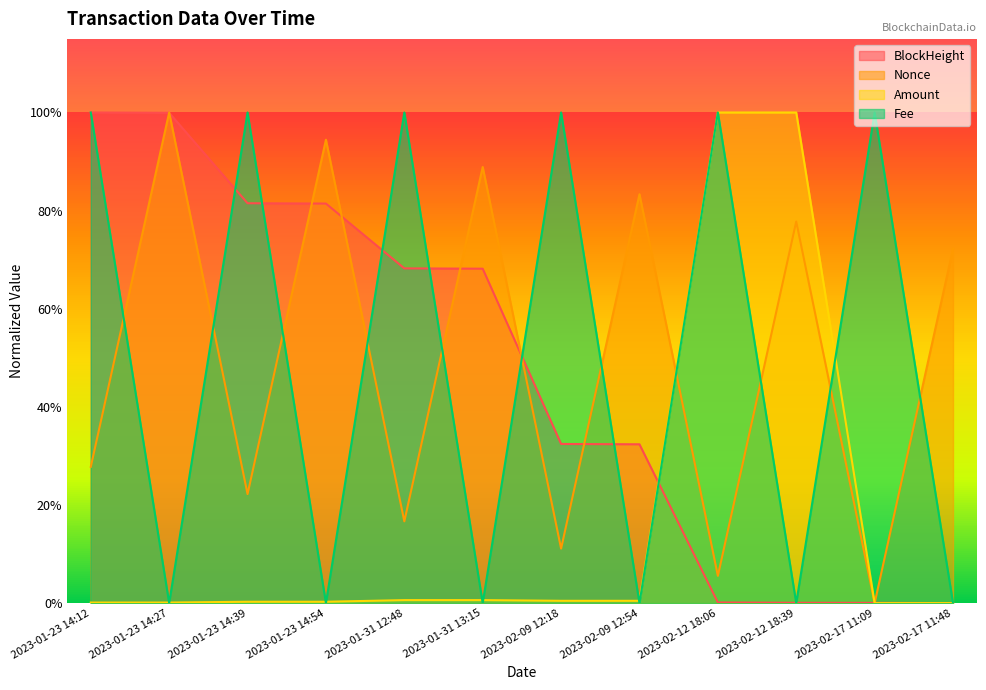

At how many categories does at least one series exceed 0?

12